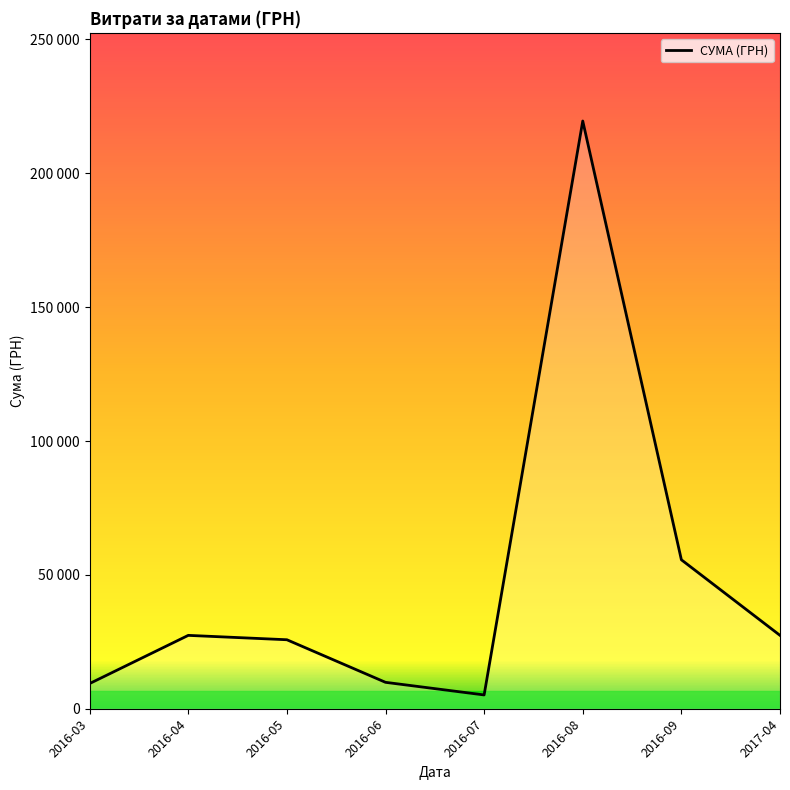

Does the chart display data point markers on the line(s)?

No